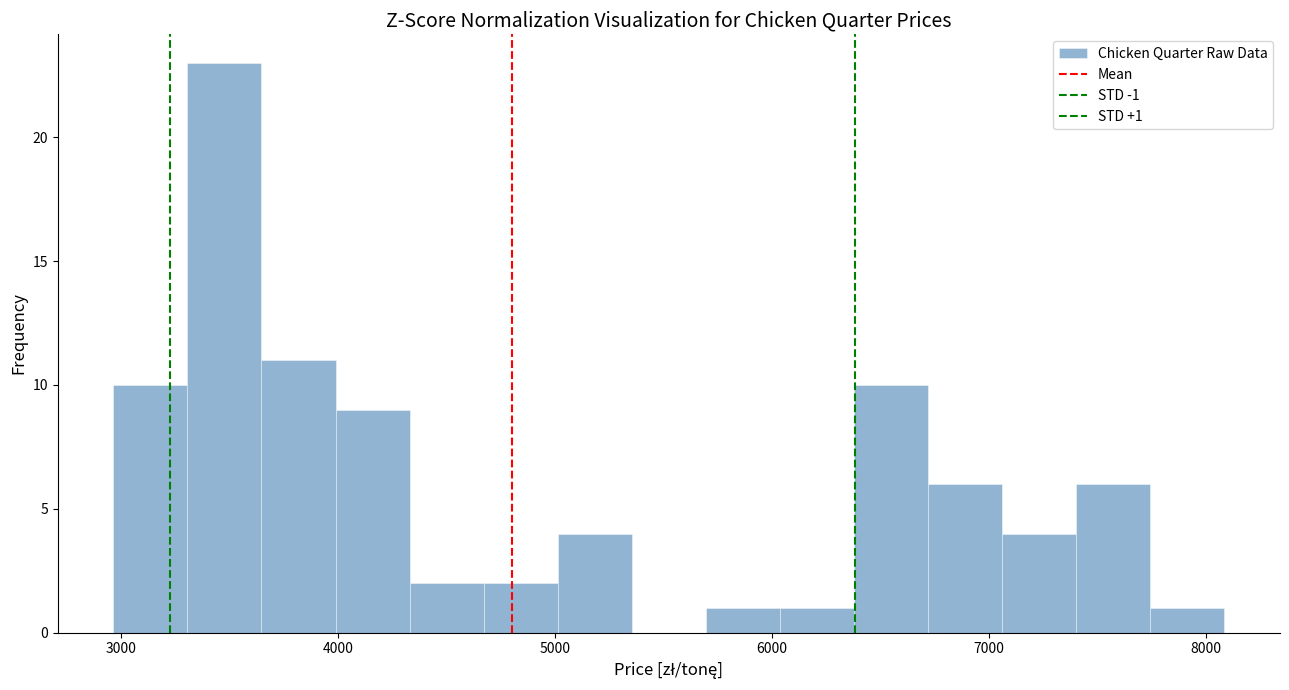

Around what value on the x-axis is the tallest bar? Give the approximate position of its centre, as read against the axis.

3500